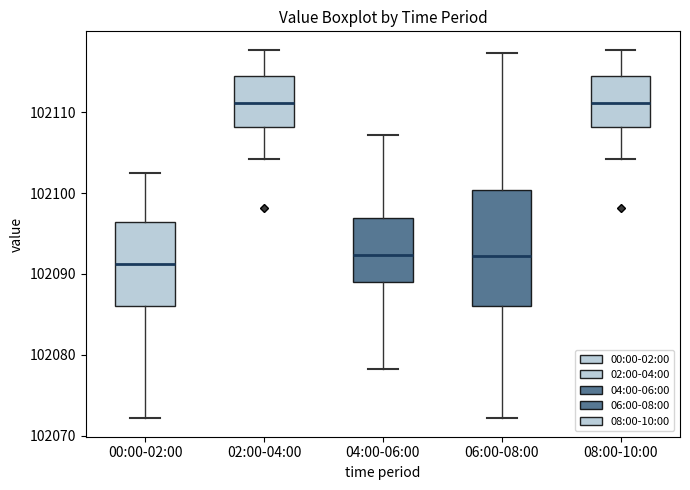

Reading left to right, read every box against the y-axis: the position of its median line, the range the box covers, and the ends of its whiskers. The values are not printed on the chart, so give them approximately, as read against the axis.

00:00-02:00: median 102091, box 102086 to 102096, whiskers 102072 to 102102
02:00-04:00: median 102111, box 102108 to 102114, whiskers 102104 to 102118
04:00-06:00: median 102092, box 102089 to 102097, whiskers 102078 to 102107
06:00-08:00: median 102092, box 102086 to 102100, whiskers 102072 to 102117
08:00-10:00: median 102111, box 102108 to 102114, whiskers 102104 to 102118